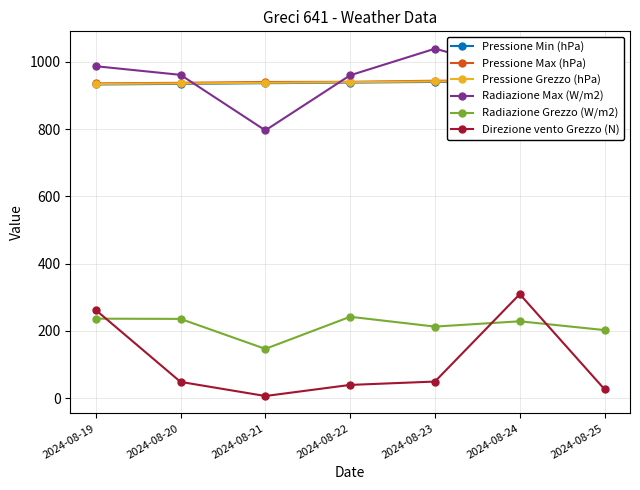

Which category has the lowest value in the Pressione Grezzo (hPa) series?

2024-08-19